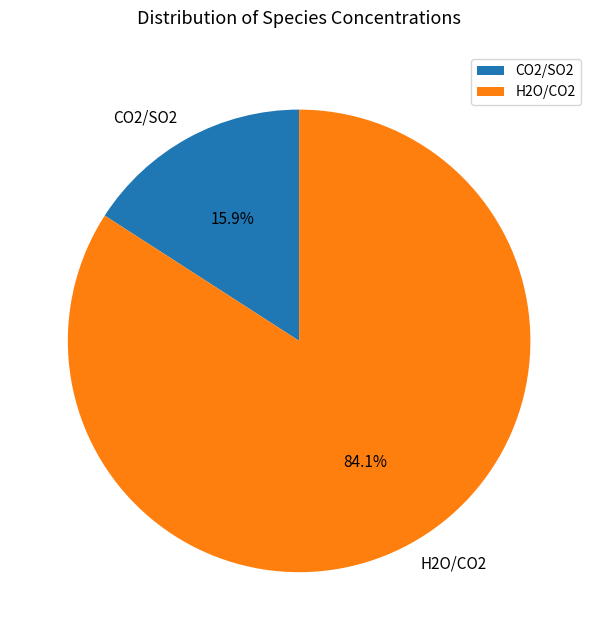

To the nearest percent, what is the difference between the largest and smallest slice percentages?

68%